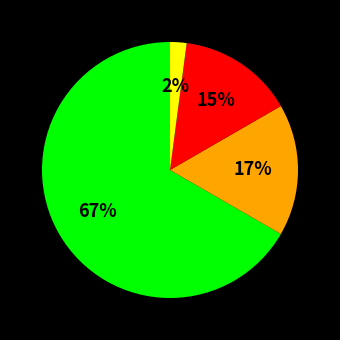

Is there a majority slice in this chart?

Yes